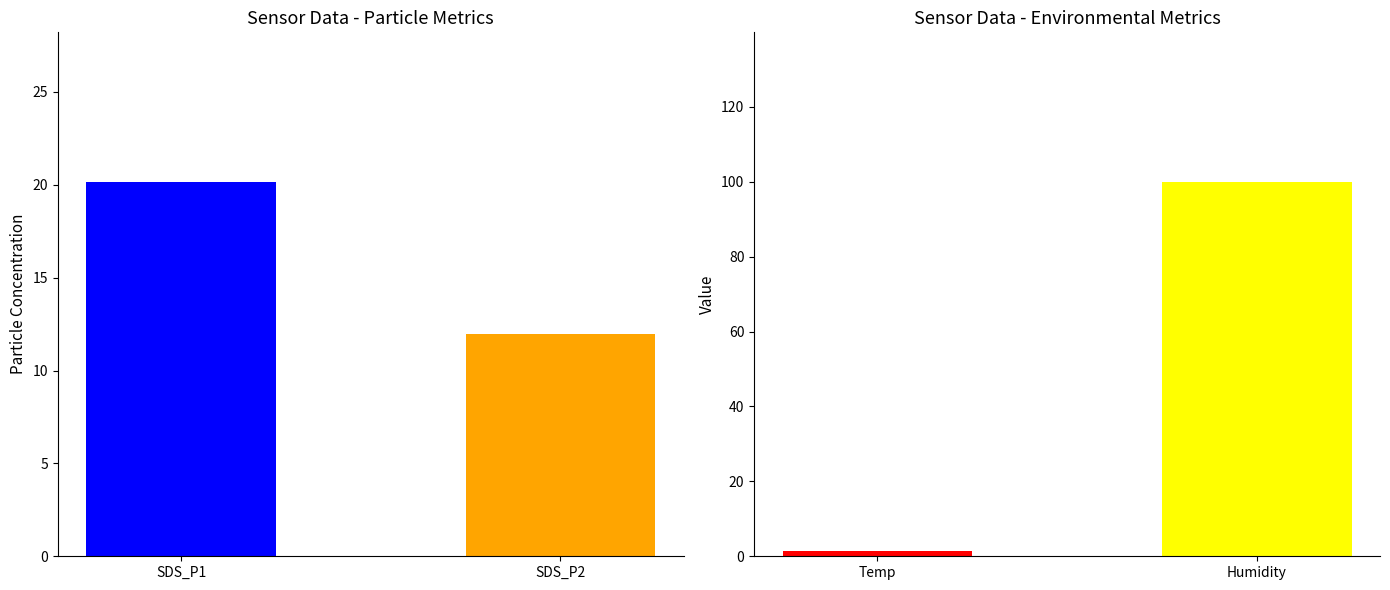

Count the number of data series in this chart.

4